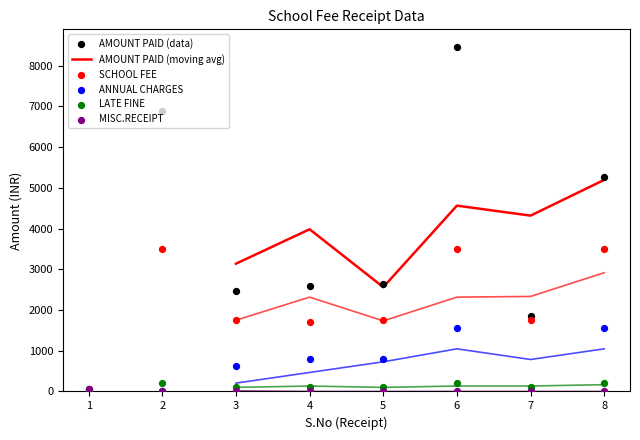

What is the total value across all series at 2?

10600